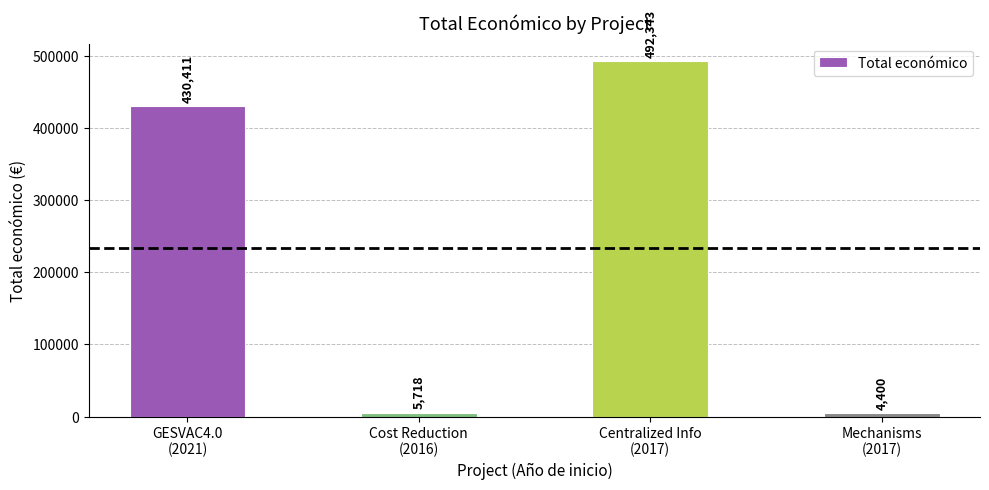

Reading left to right, transcribe all the data shown in this chart.

430411	5718	492343	4400